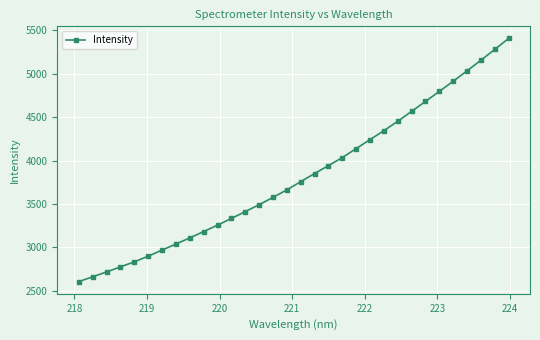

What is the difference between the maximum and minimum values?

2801.1